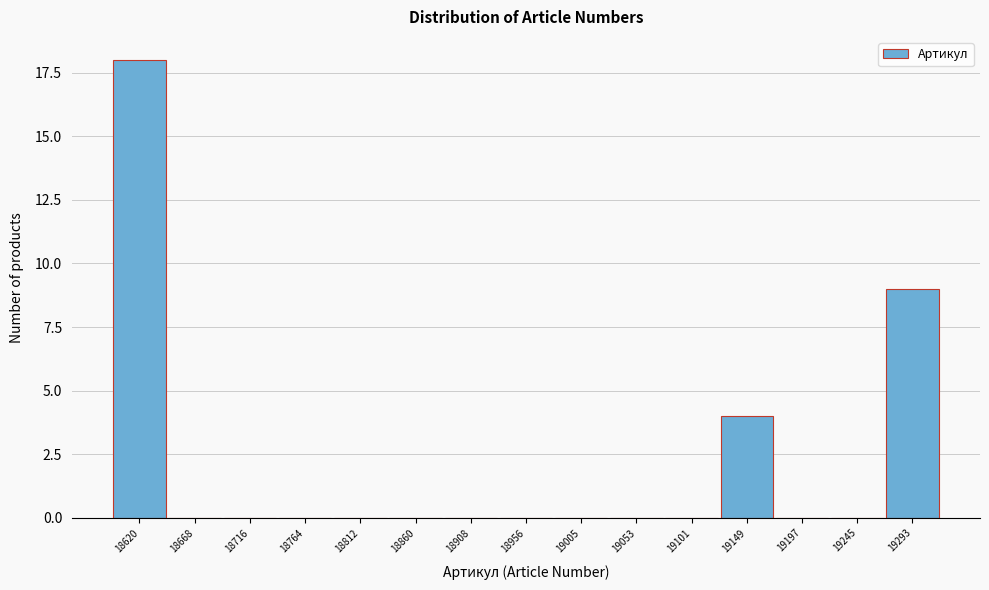

The chart shows a value of 0 at 19053. True or false?

True